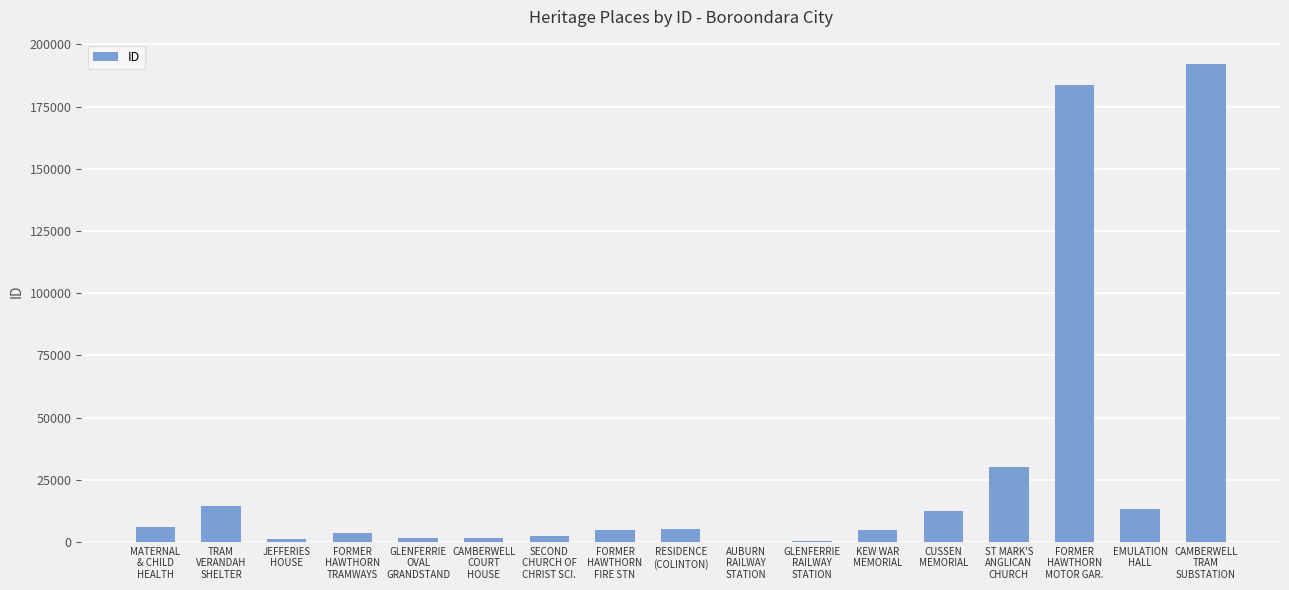

True or false: the data shows 32 at AUBURN
RAILWAY
STATION.

True